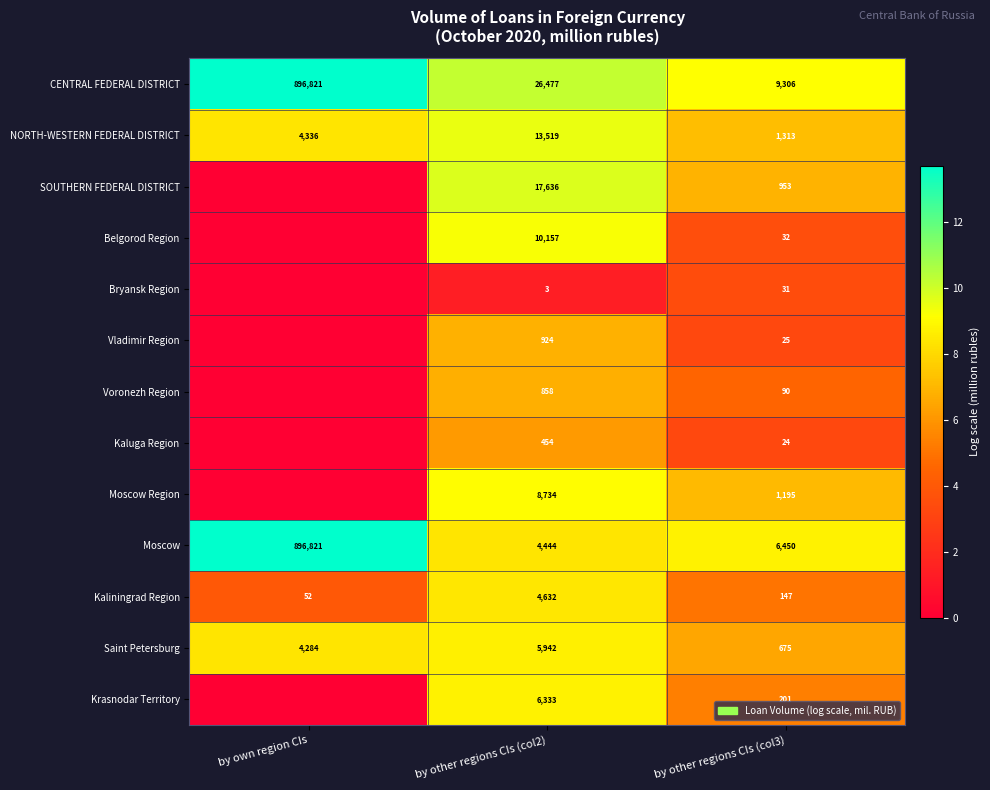

At which category does the chart reach its peak across all series?

by own region CIs